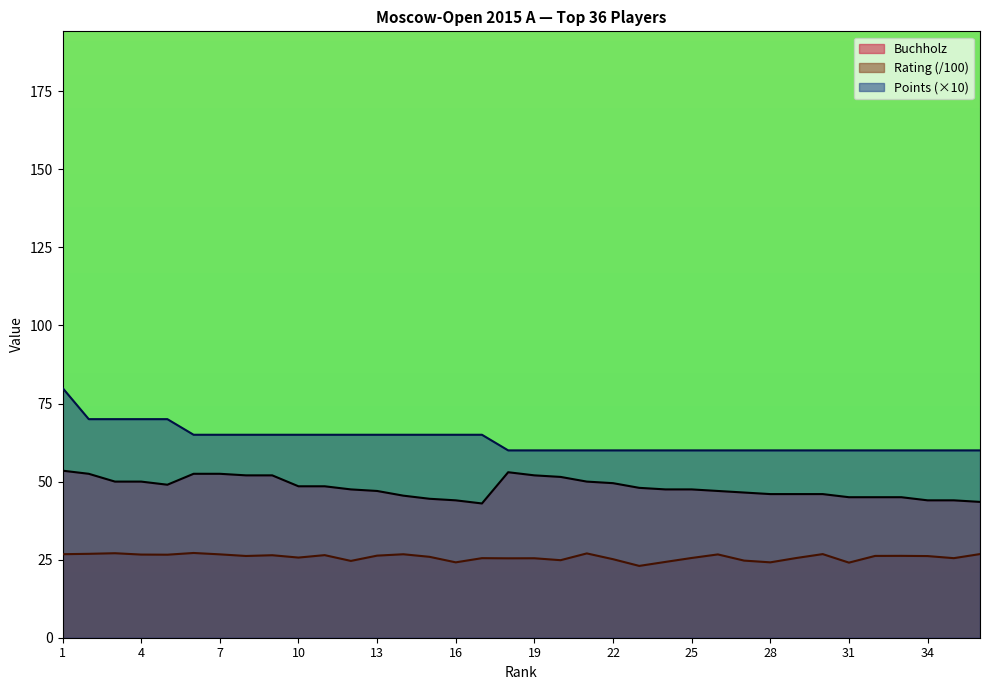

Reading left to right, transcribe all the data shown in this chart.

Points: 1=80.0	2=70.0	3=70.0	4=70.0	5=70.0	6=65.0	7=65.0	8=65.0	9=65.0	10=65.0	11=65.0	12=65.0	13=65.0	14=65.0	15=65.0	16=65.0	17=65.0	18=60.0	19=60.0	20=60.0	21=60.0	22=60.0	23=60.0	24=60.0	25=60.0	26=60.0	27=60.0	28=60.0	29=60.0	30=60.0	31=60.0	32=60.0	33=60.0	34=60.0	35=60.0	36=60.0
Rating: 1=26.8	2=26.9	3=27.1	4=26.6	5=26.6	6=27.1	7=26.7	8=26.2	9=26.4	10=25.7	11=26.4	12=24.6	13=26.3	14=26.7	15=25.9	16=24.1	17=25.5	18=25.4	19=25.4	20=24.8	21=27.0	22=25.1	23=23.0	24=24.3	25=25.5	26=26.7	27=24.7	28=24.1	29=25.5	30=26.8	31=24.1	32=26.2	33=26.2	34=26.1	35=25.5	36=26.8
Buchholz: 1=53.5	2=52.5	3=50.0	4=50.0	5=49.0	6=52.5	7=52.5	8=52.0	9=52.0	10=48.5	11=48.5	12=47.5	13=47.0	14=45.5	15=44.5	16=44.0	17=43.0	18=53.0	19=52.0	20=51.5	21=50.0	22=49.5	23=48.0	24=47.5	25=47.5	26=47.0	27=46.5	28=46.0	29=46.0	30=46.0	31=45.0	32=45.0	33=45.0	34=44.0	35=44.0	36=43.5